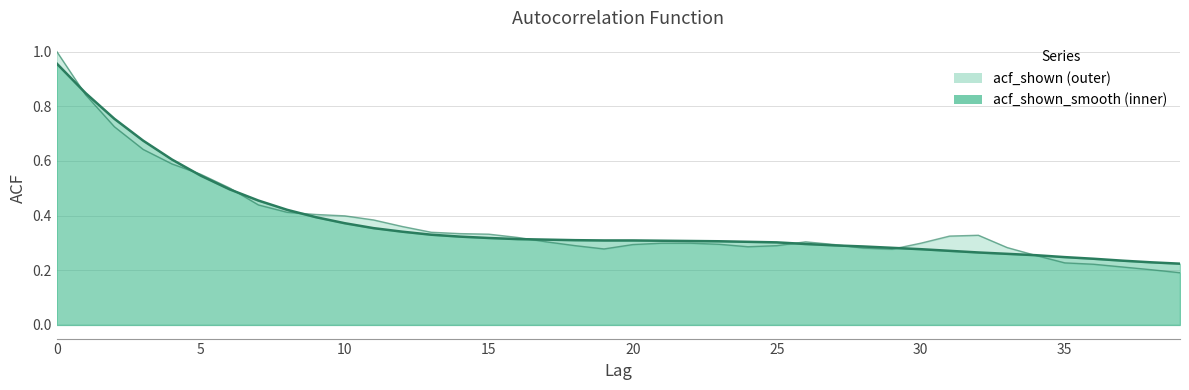

What is the total value across all series at 38?

0.4